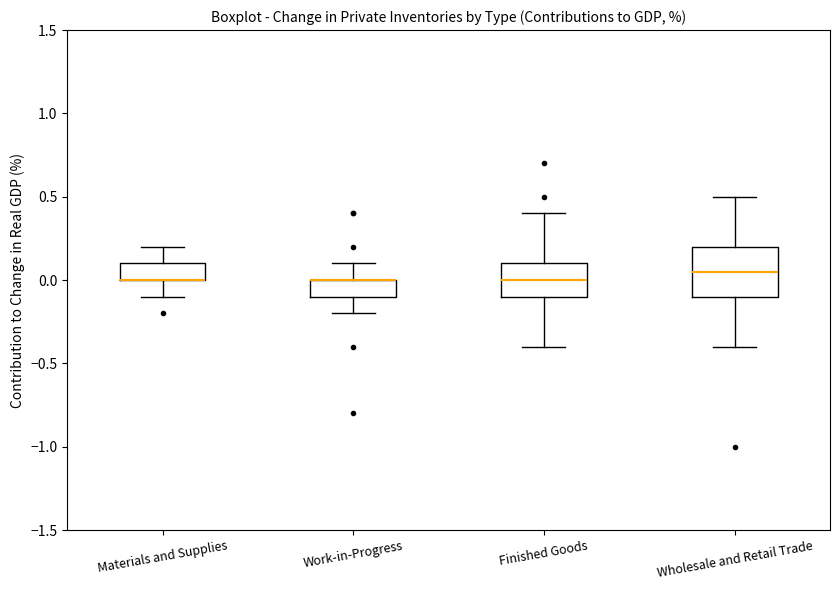

Where does the upper whisker of the box for Work-in-Progress end on the y-axis? The values are not printed on the chart, so give them approximately, as read against the axis.

0.10